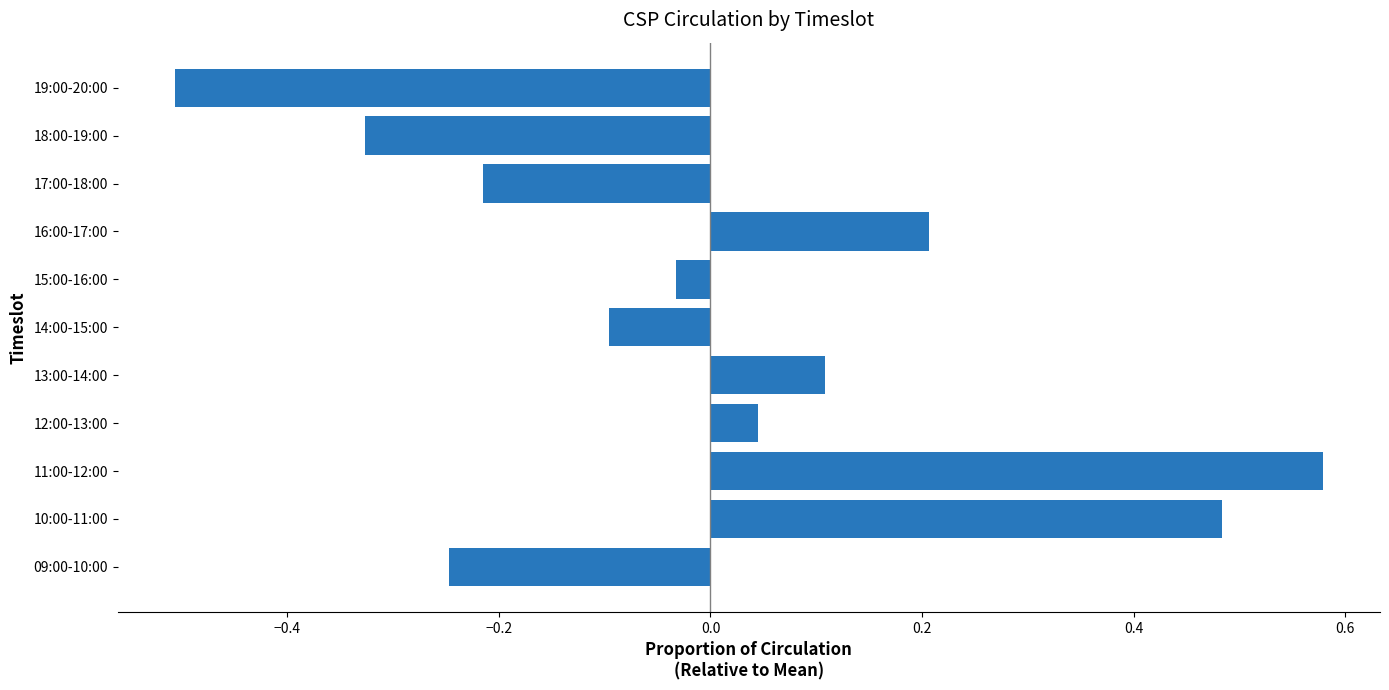

At which category does the chart reach its peak across all series?

11:00-12:00